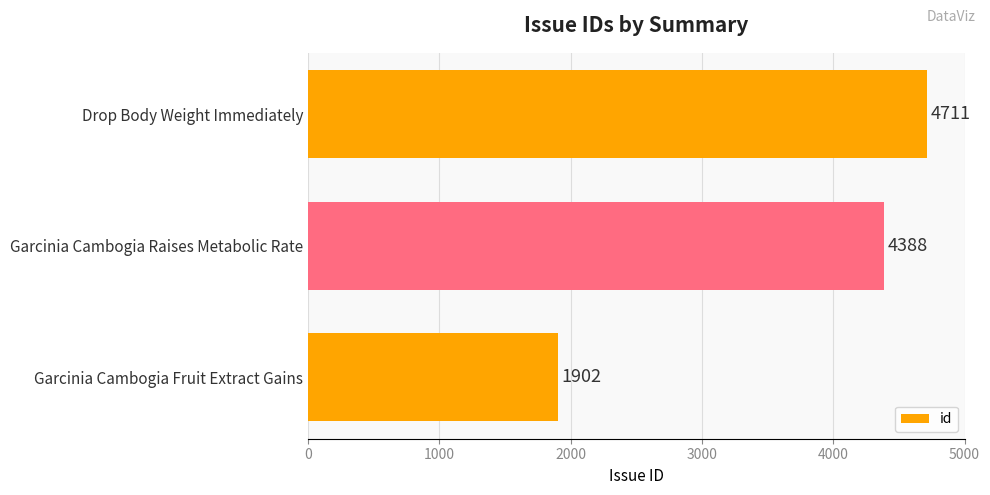

List the labels in order of value, largest first.

Drop Body Weight Immediately, Garcinia Cambogia Raises Metabolic Rate, Garcinia Cambogia Fruit Extract Gains